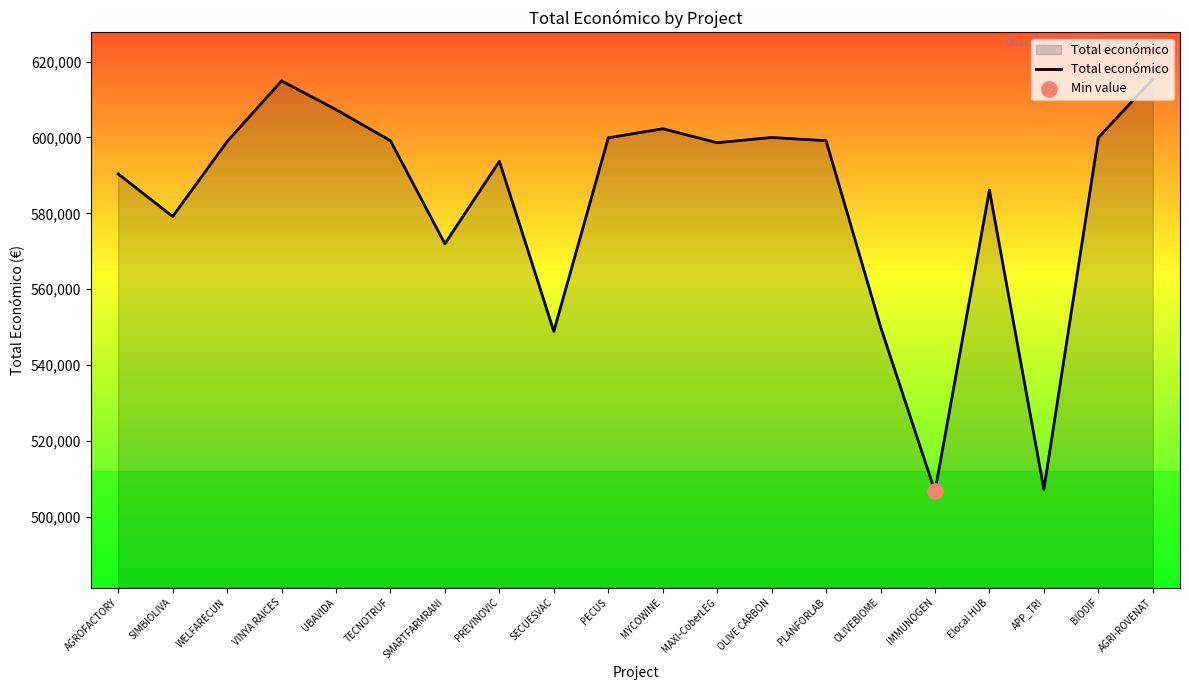

What is the change in value from MAXI-CoberLEG to APP_TRI?

-91354.0